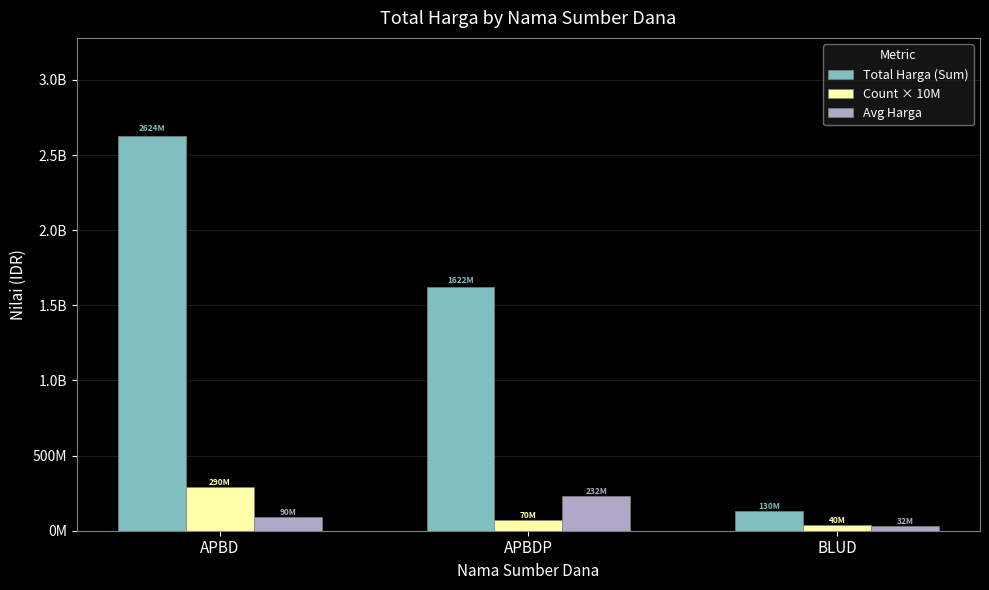

What is the label of the 2nd bar from the right?

APBDP